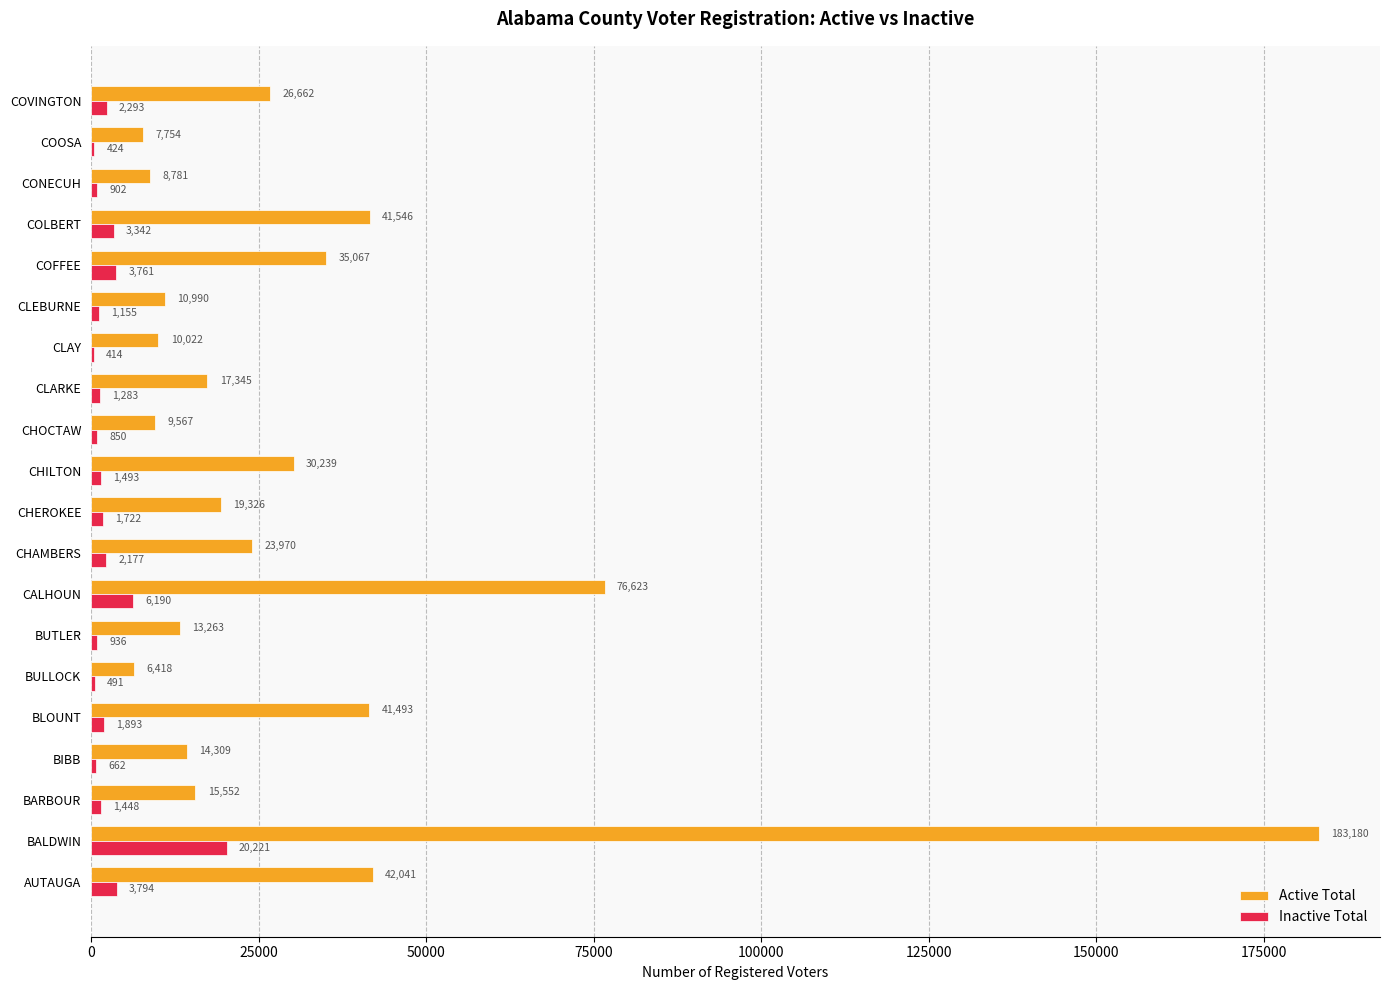

What is the highest value of the Inactive Total series?

20221